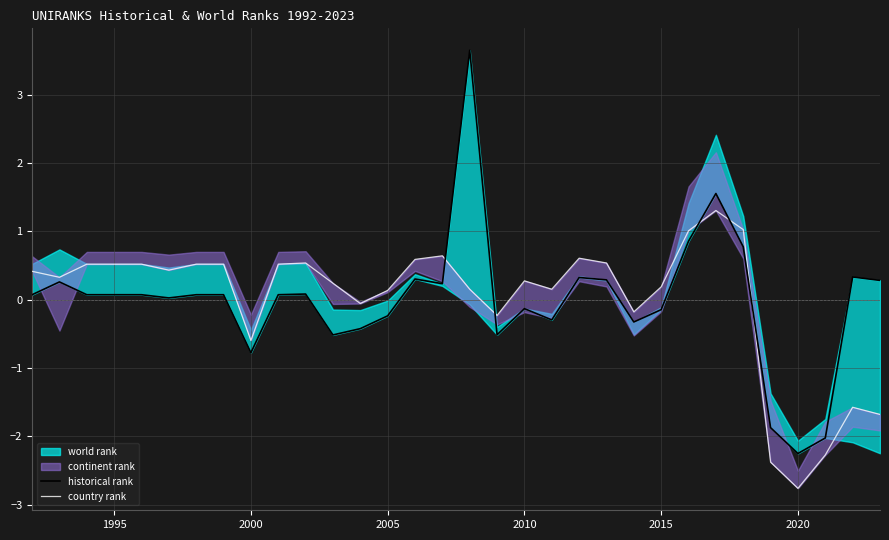

Which series has the largest total across all categories?

country rank